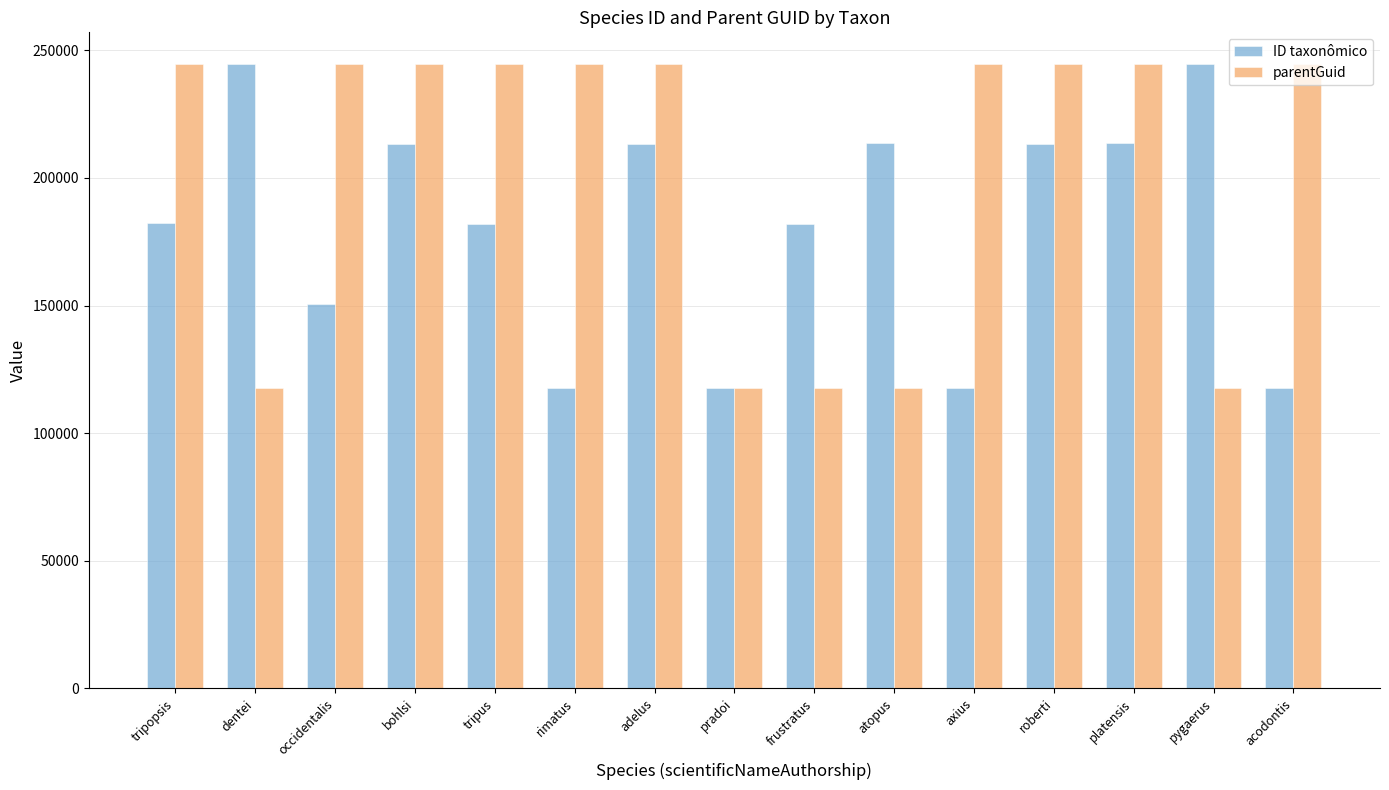

How many categories are shown in the chart?

15